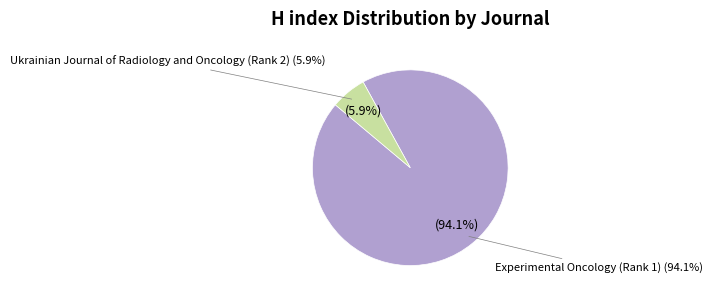

Rank the categories by value from highest to lowest.

Experimental Oncology (Rank 1), Ukrainian Journal of Radiology and Oncology (Rank 2)